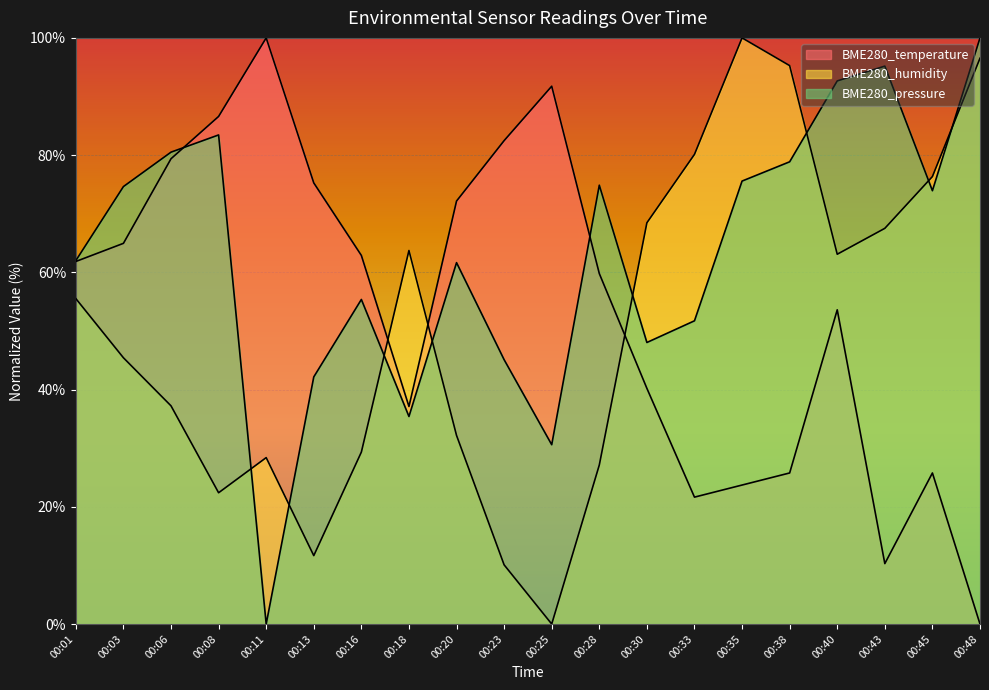

How many positive values does the BME280_pressure series have?

19